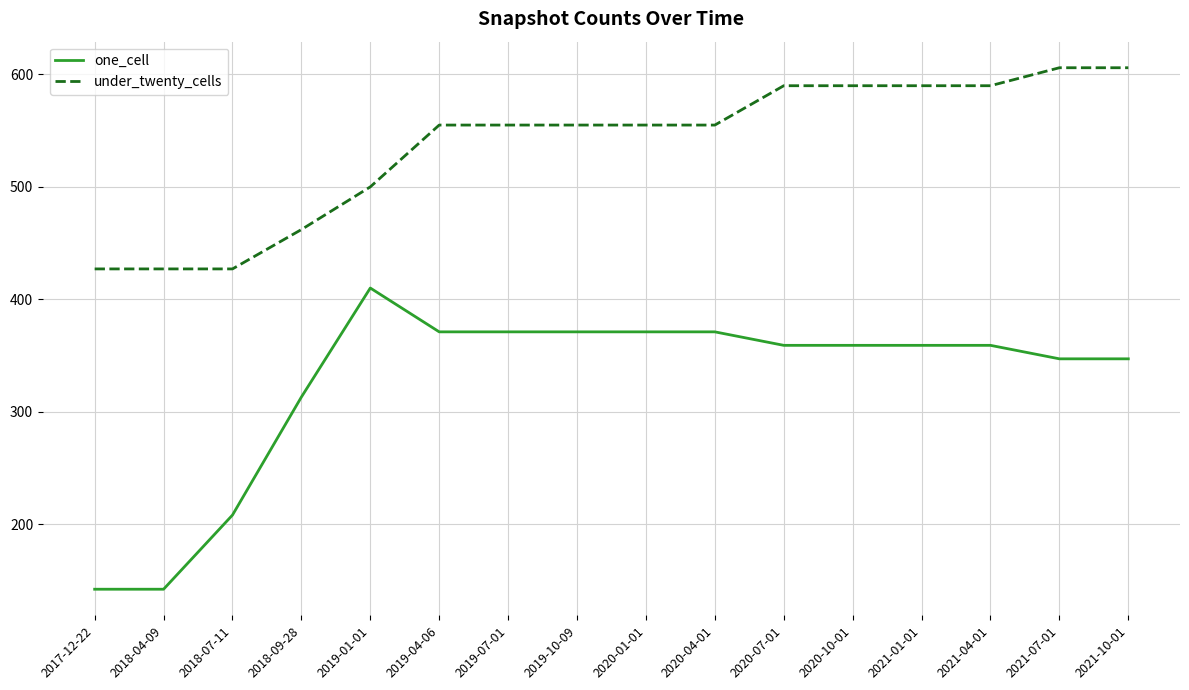

Rank the series by their maximum value, from highest to lowest.

under_twenty_cells, one_cell